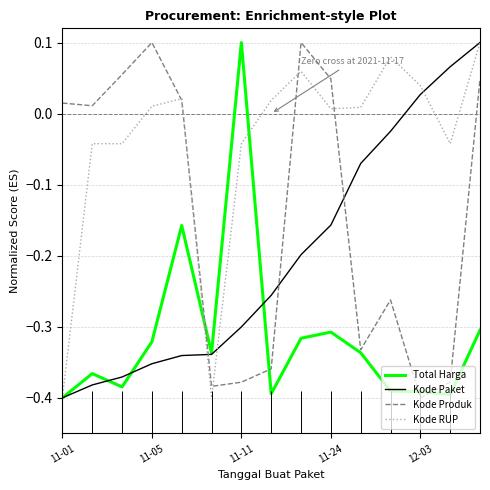

What is the sum of the Kode RUP values at 11-01 and 7?

-0.4